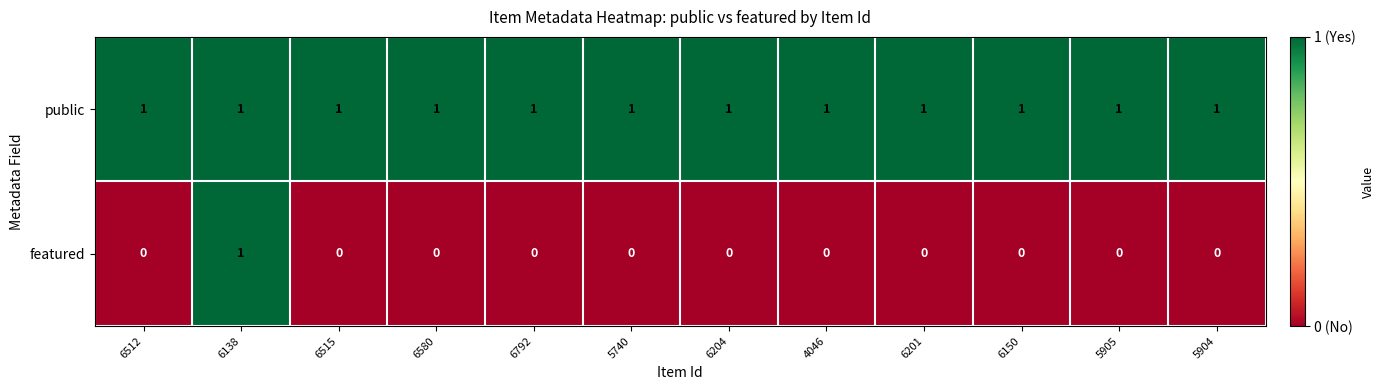

Which series has the largest range (max minus min)?

featured